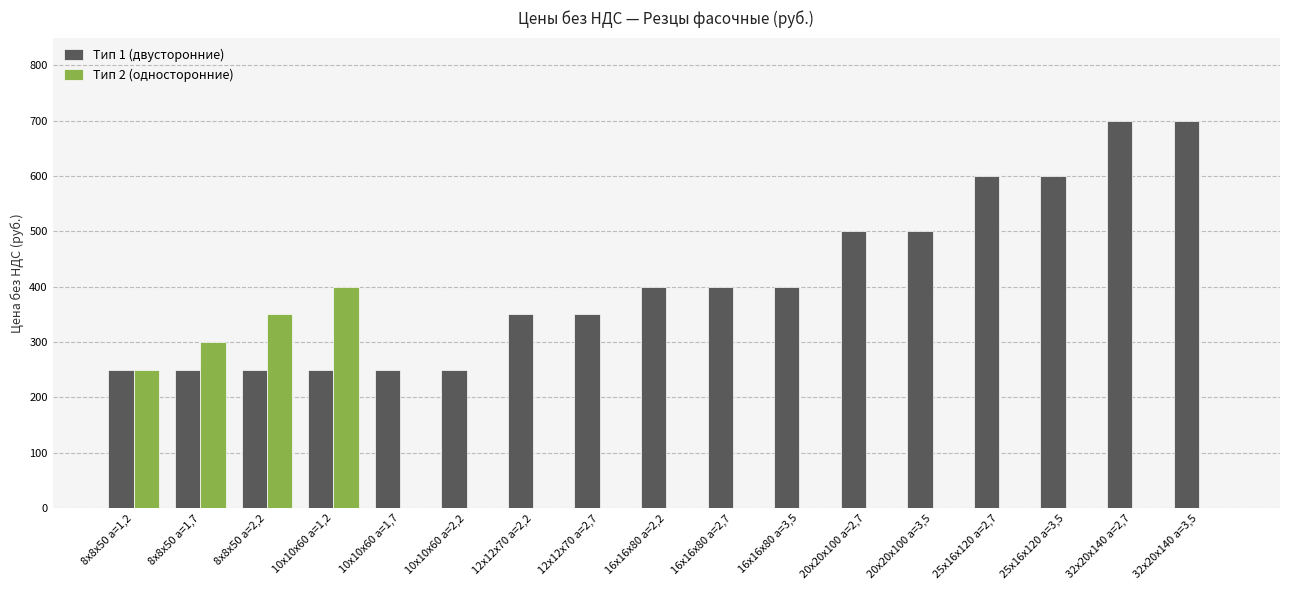

Reading right to left, extract all data points from this chart.

Тип 1 (двусторонние): 700	700	600	600	500	500	400	400	400	350	350	250	250	250	250	250	250
Тип 2 (односторонние): 0	0	0	0	0	0	0	0	0	0	0	0	0	400	350	300	250